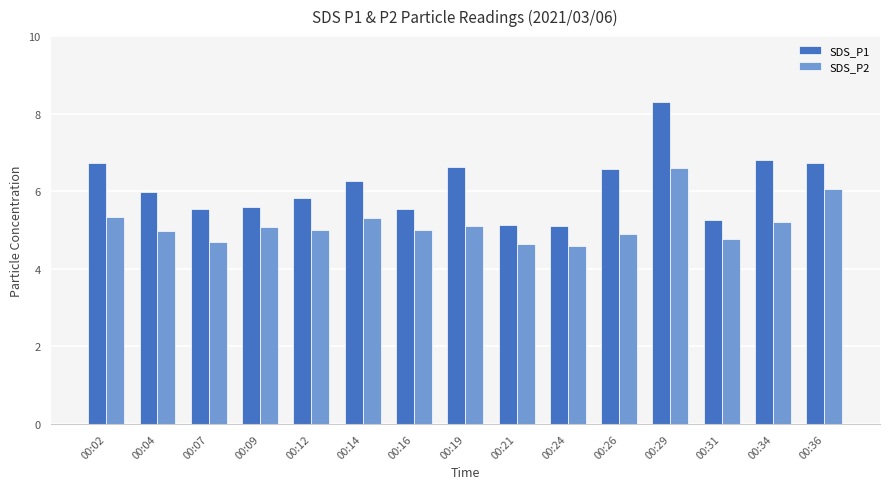

Which series has the largest range (max minus min)?

SDS_P1